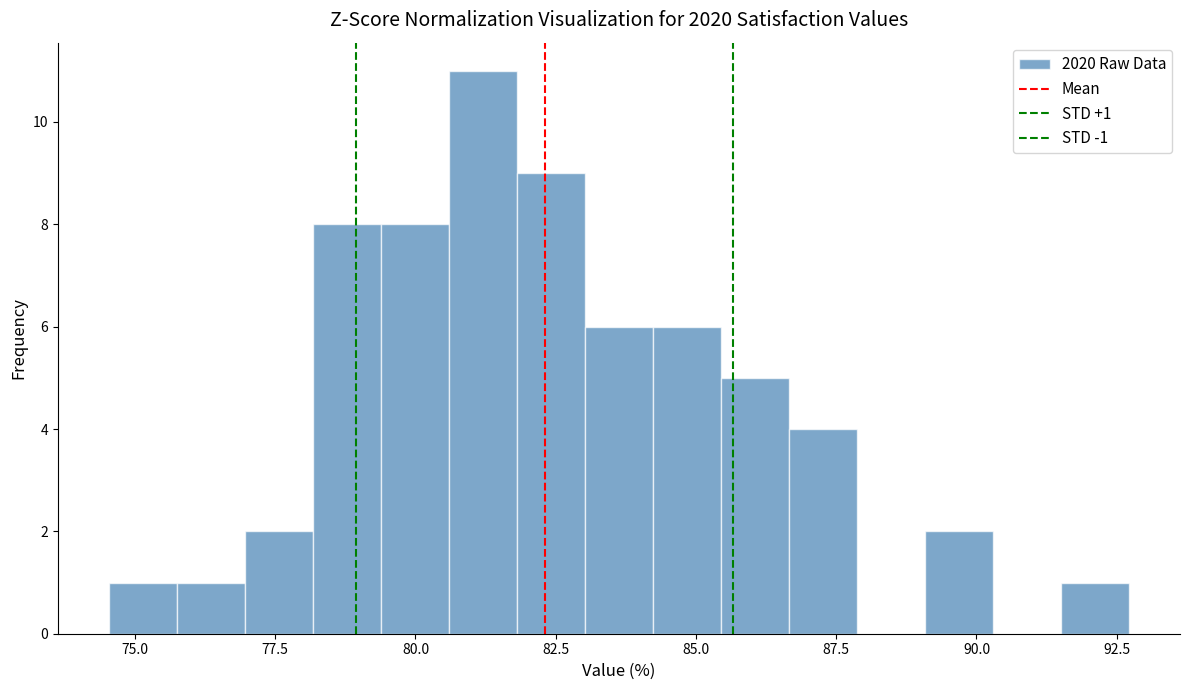

Around what value on the x-axis is the tallest bar? Give the approximate position of its centre, as read against the axis.

81.0